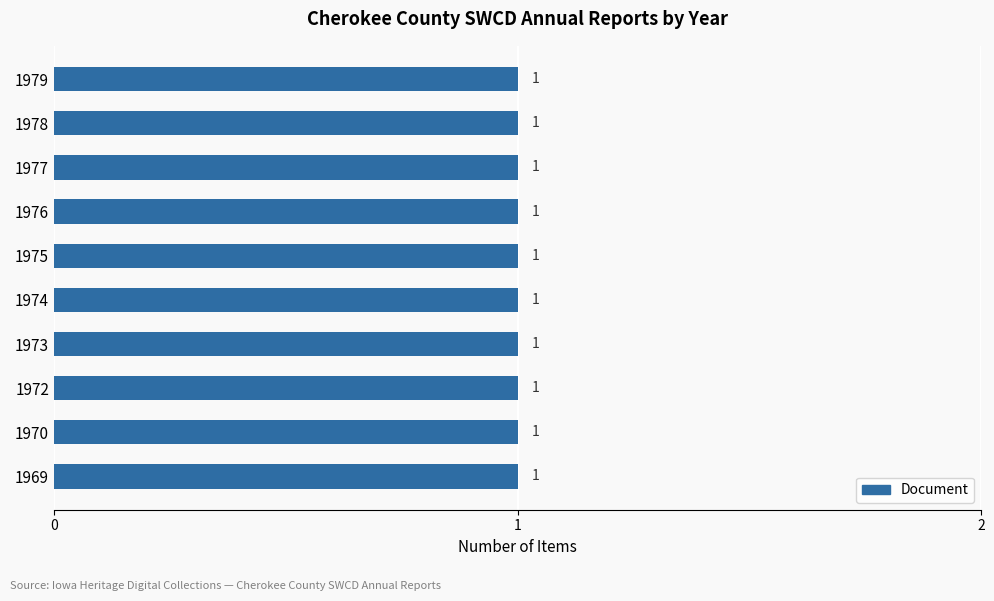

Between 1974 and 1970, which is larger?

1974